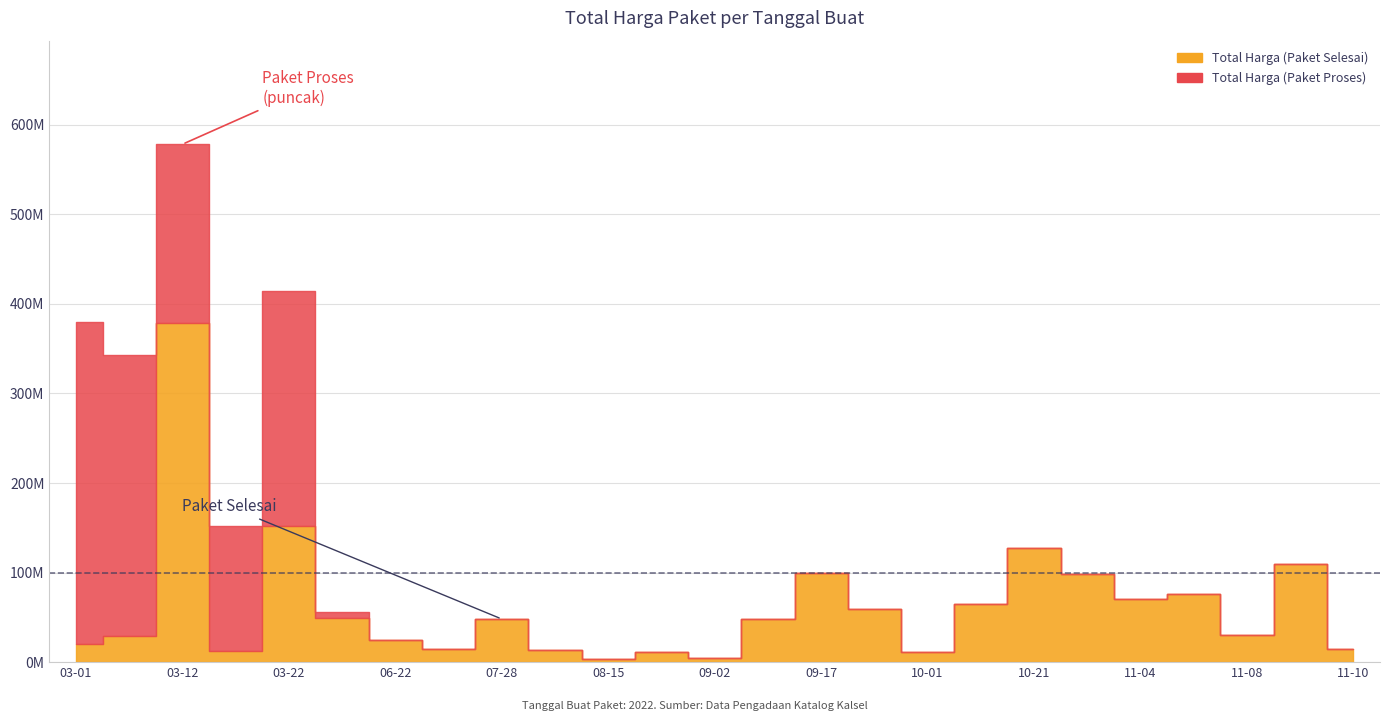

What are all the series names shown in the legend?

Total Harga (Paket Selesai), Total Harga (Paket Proses)